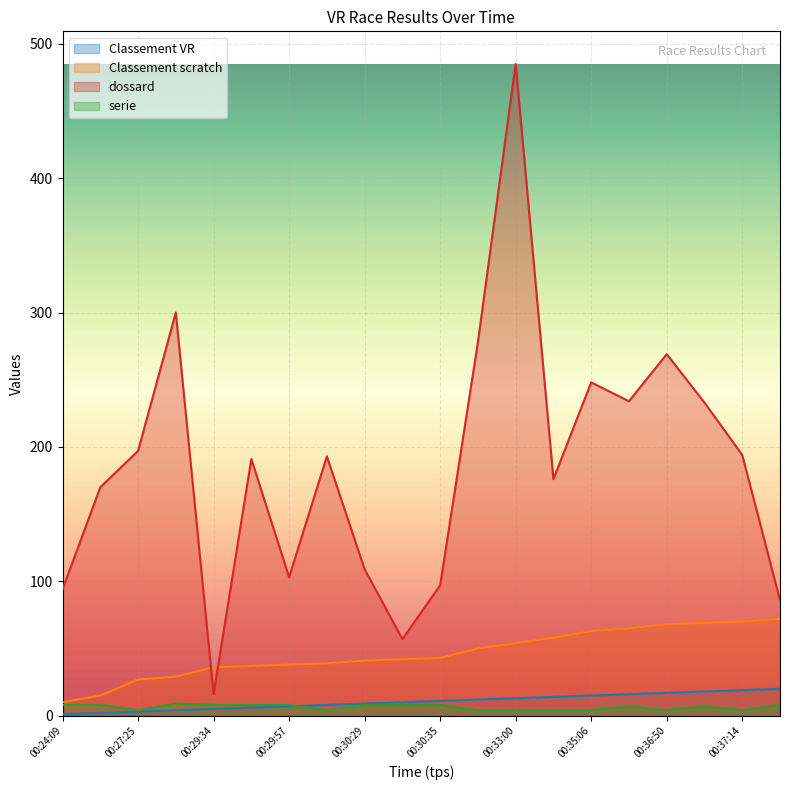

Between which two adjacent categories do serie and Classement VR first intersect?

00:29:57 and 00:30:04